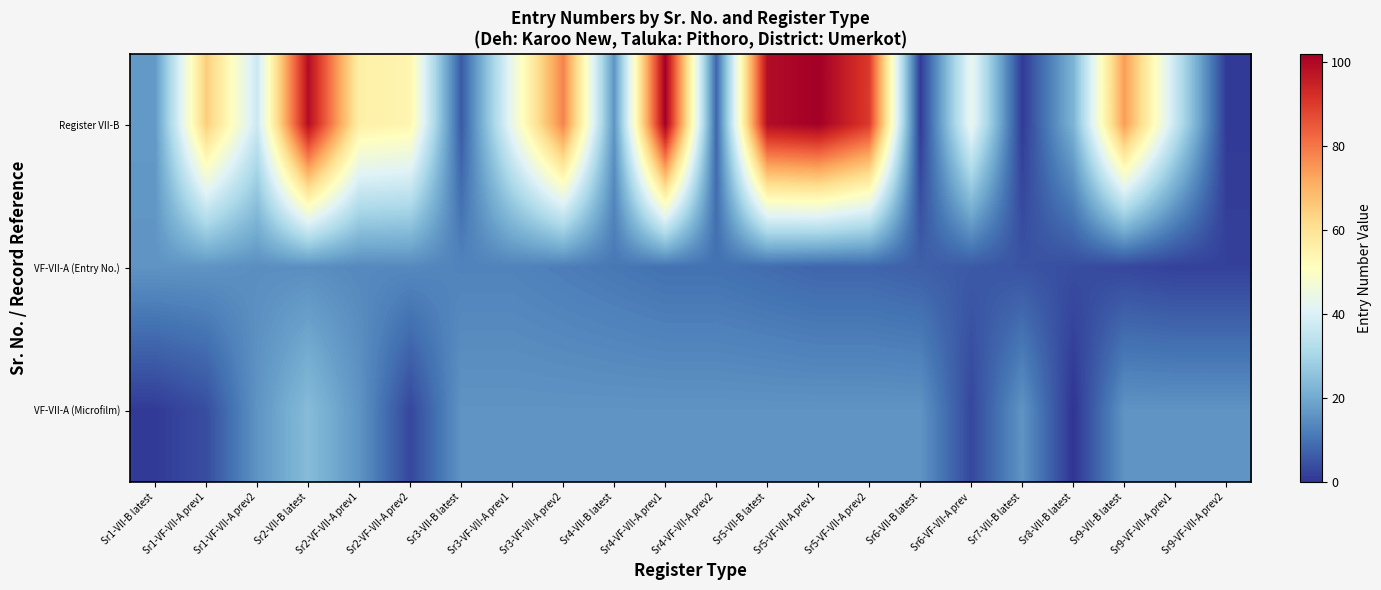

Rank the series by their maximum value, from highest to lowest.

Register VII-B, VF-VII-A (Microfilm), VF-VII-A (Entry No.)